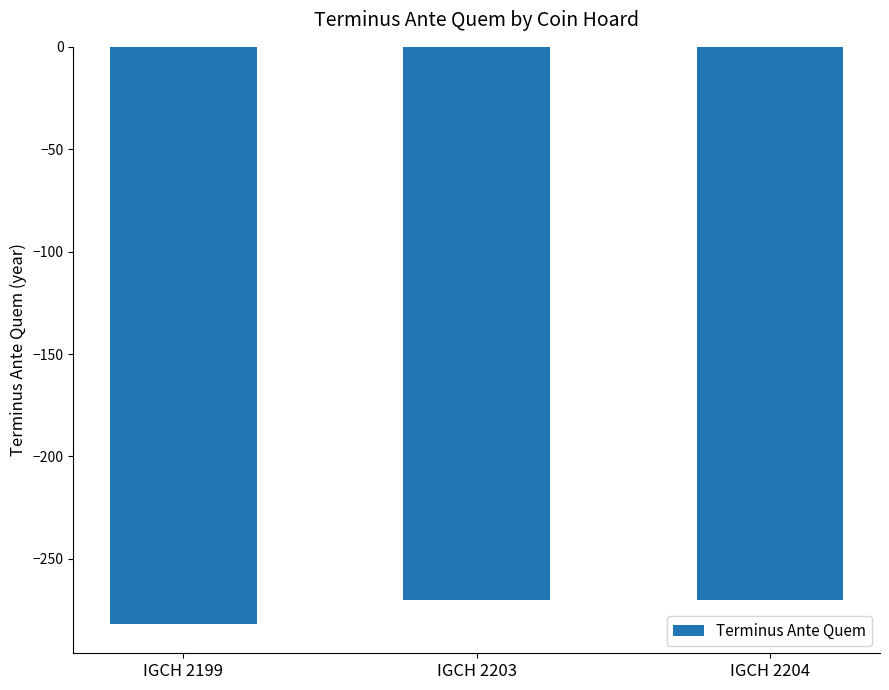

What is the average value?

-274